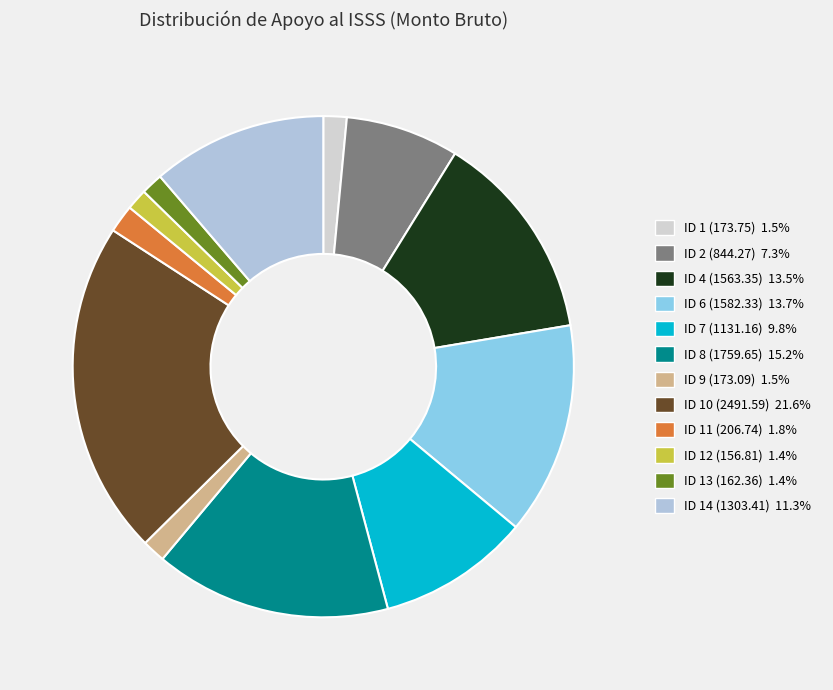

Rank the categories by value from lowest to highest.

ID 12 (156.81), ID 13 (162.36), ID 9 (173.09), ID 1 (173.75), ID 11 (206.74), ID 2 (844.27), ID 7 (1131.16), ID 14 (1303.41), ID 4 (1563.35), ID 6 (1582.33), ID 8 (1759.65), ID 10 (2491.59)